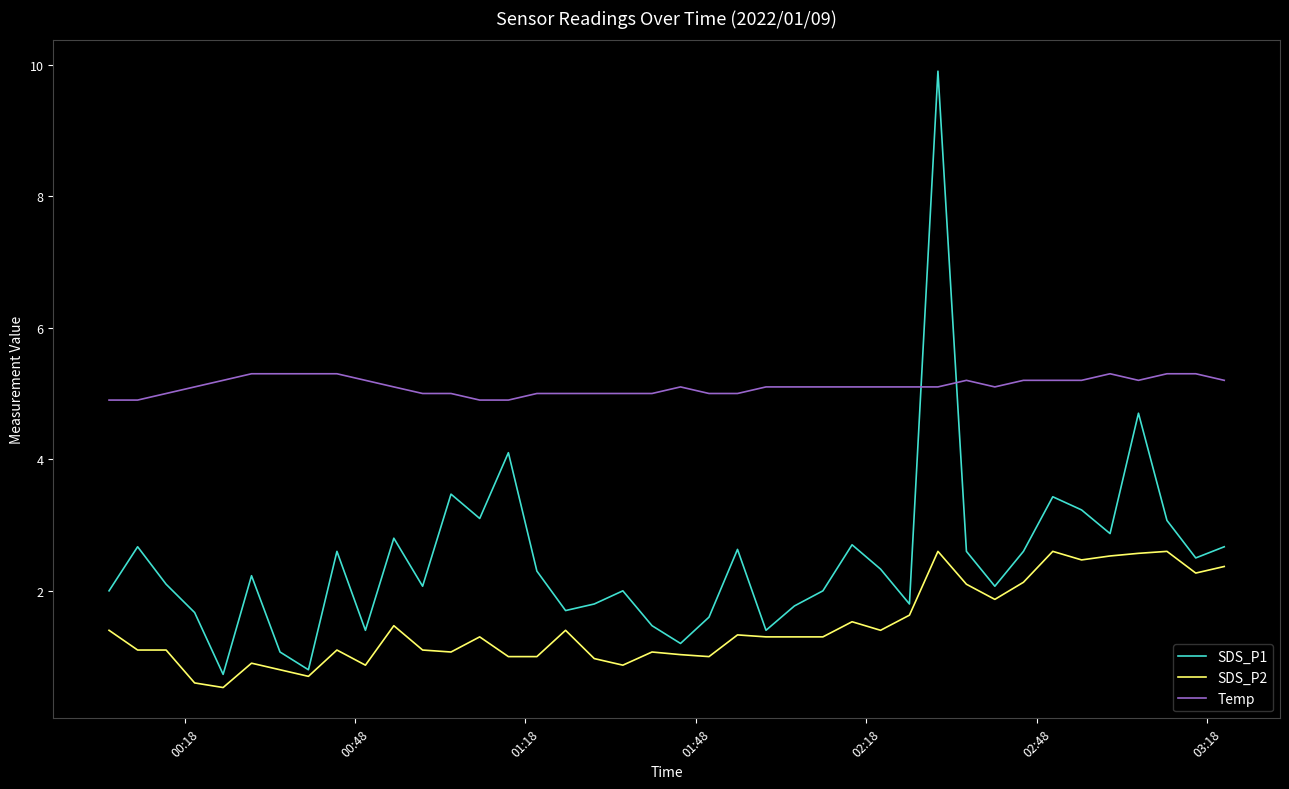

What is the maximum value for SDS_P1?

9.9